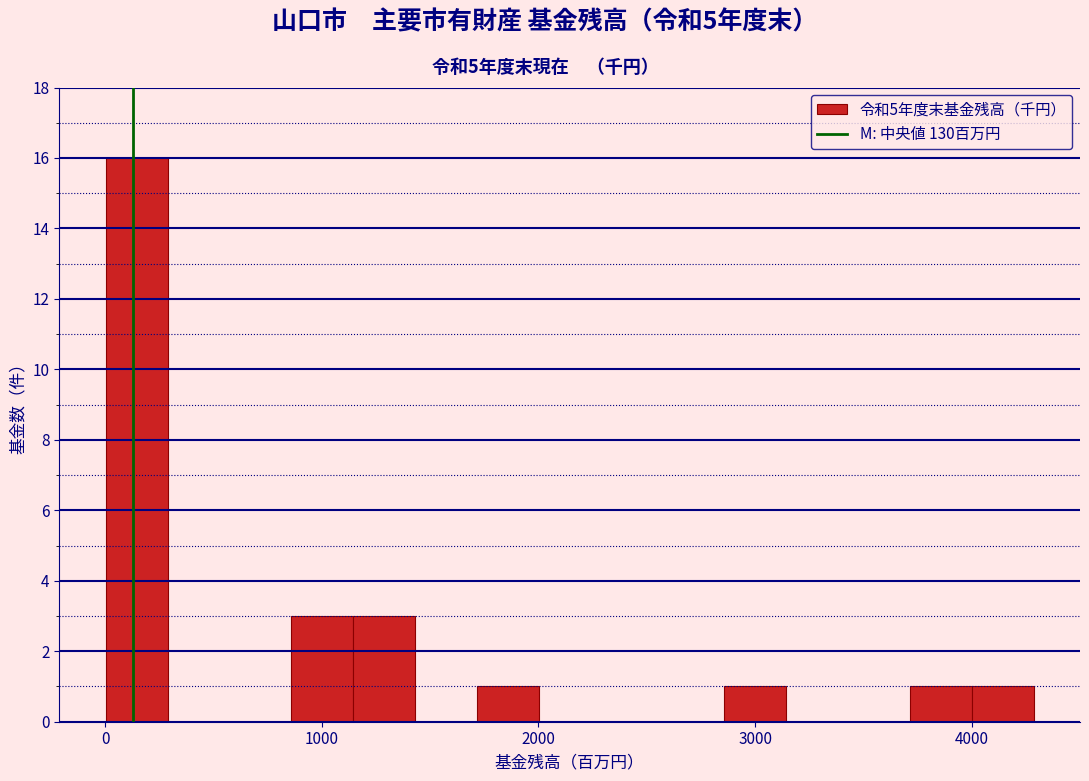

Read against the x-axis, roughly where is the centre of the tallest bar?

100